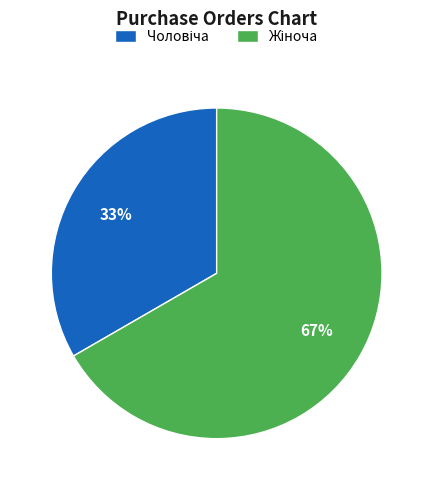

Is there a majority slice in this chart?

Yes